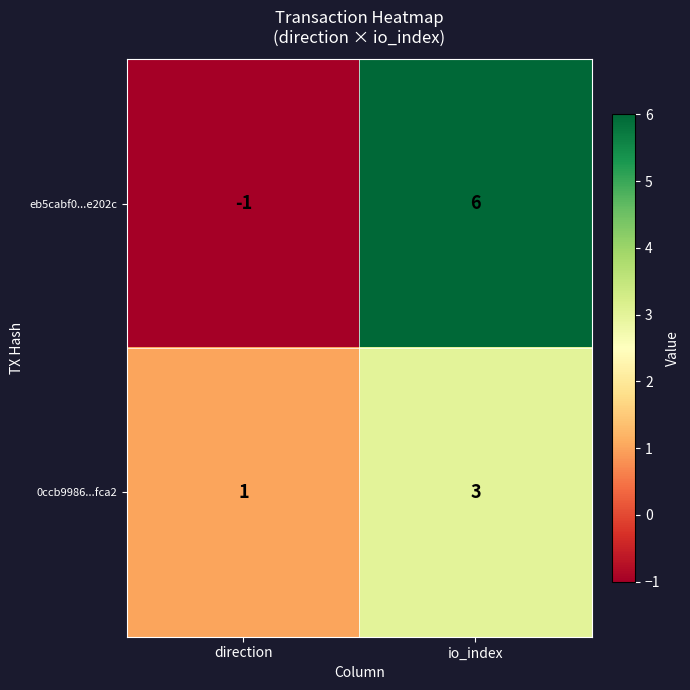

Reading left to right, what are all the values shown in this chart?

eb5cabf0...e202c: direction=-1	io_index=6
0ccb9986...fca2: direction=1	io_index=3